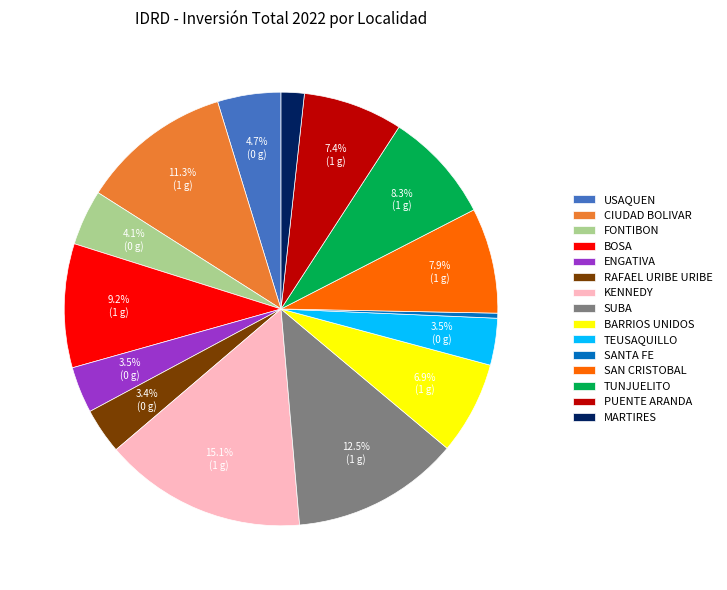

Combined, do SUBA and FONTIBON account for over 50%?

No